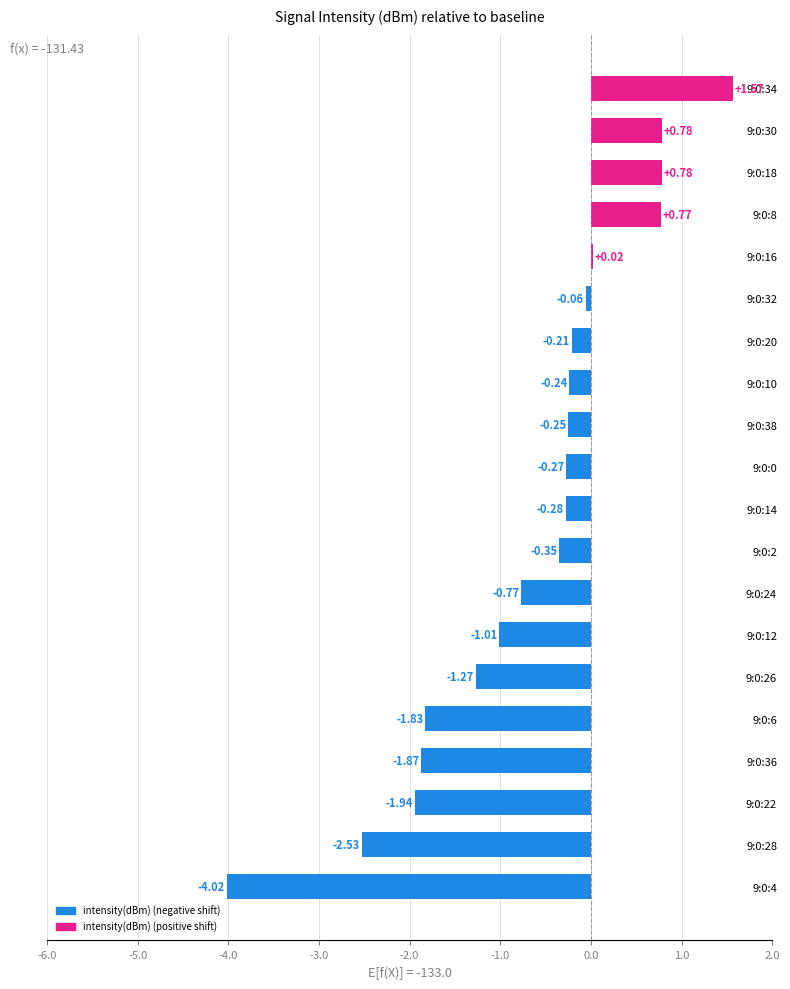

What is the change in value from 9:0:0 to 9:0:16?

+0.3